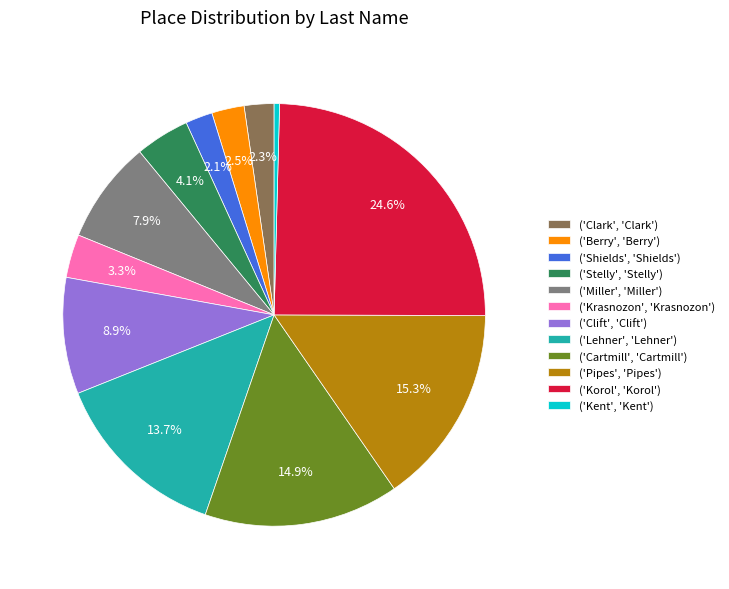

Rank the categories by value from lowest to highest.

('Kent', 'Kent'), ('Shields', 'Shields'), ('Clark', 'Clark'), ('Berry', 'Berry'), ('Krasnozon', 'Krasnozon'), ('Stelly', 'Stelly'), ('Miller', 'Miller'), ('Clift', 'Clift'), ('Lehner', 'Lehner'), ('Cartmill', 'Cartmill'), ('Pipes', 'Pipes'), ('Korol', 'Korol')